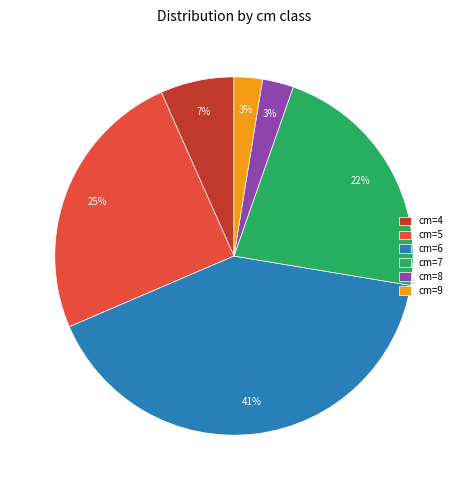

To the nearest percent, what is the difference between the largest and smallest slice percentages?

38%